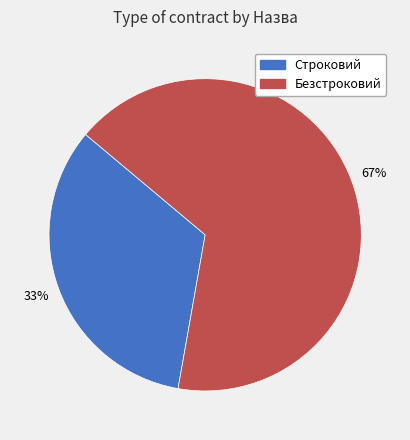

Does Безстроковий represent more than half of the total?

Yes